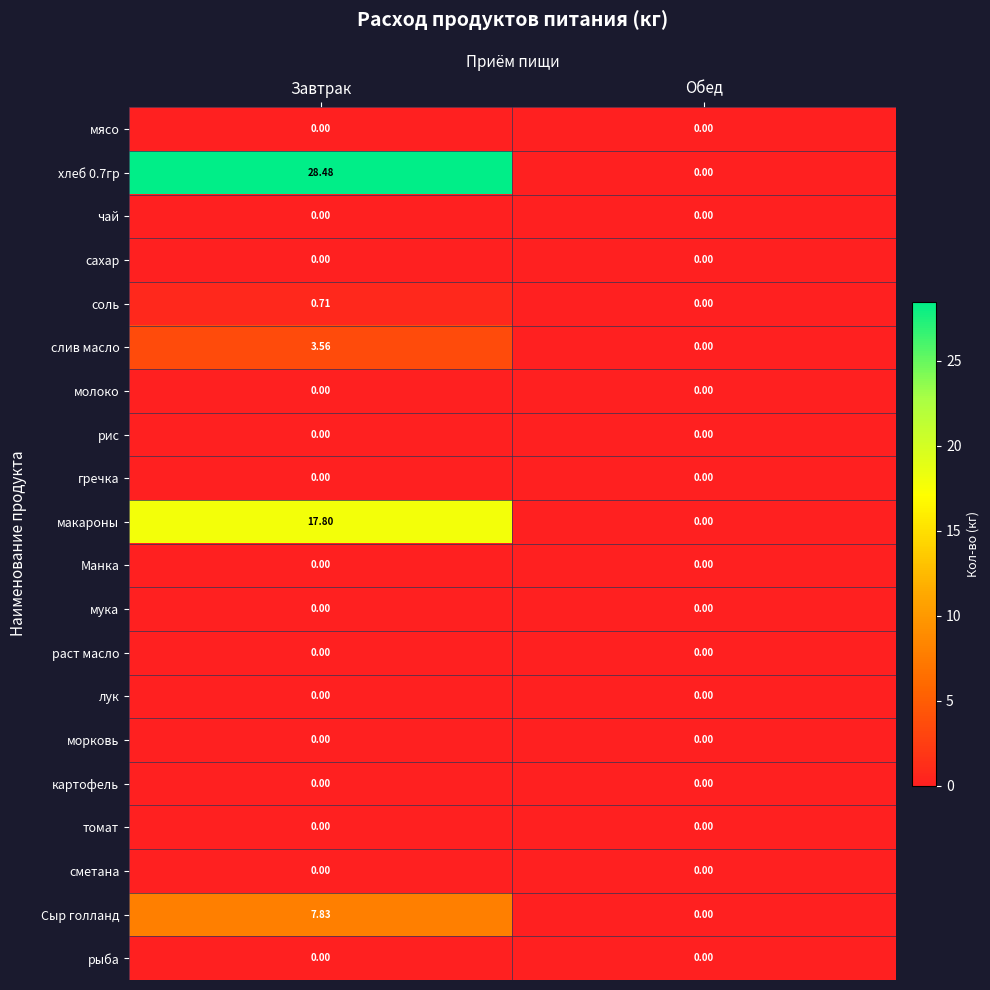

At which category is the sum across all series the highest?

Завтрак